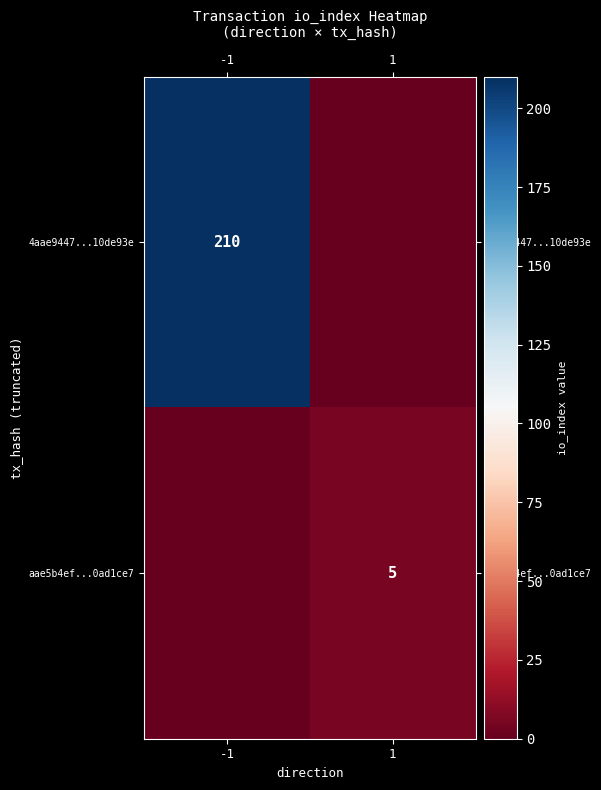

Is the value of aae5b4ef...0ad1ce7 at 1 greater than the value of 4aae9447...10de93e at -1?

No